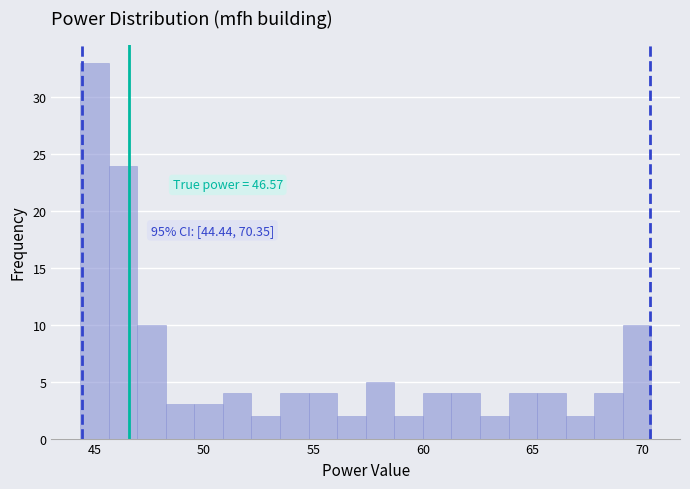

Read against the x-axis, roughly where is the centre of the tallest bar?

45.0